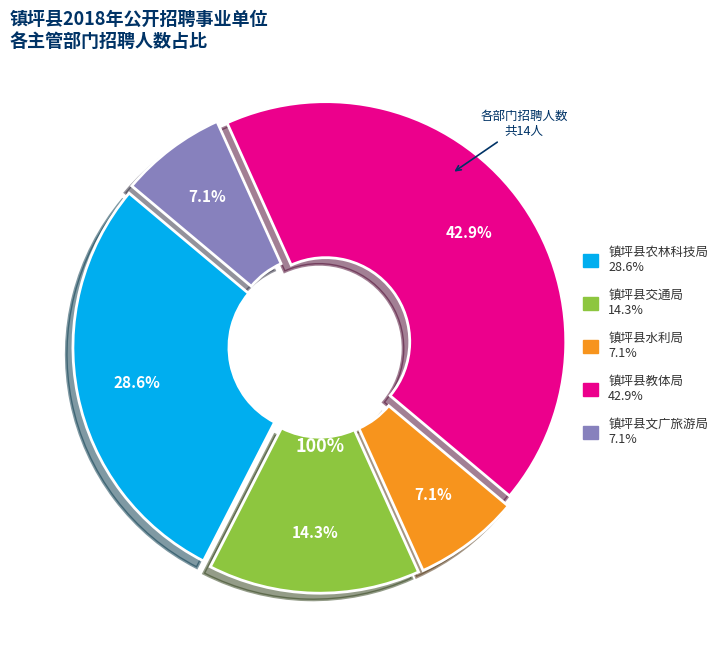

True or false: 镇坪县交通局 accounts for 14% of the total.

True